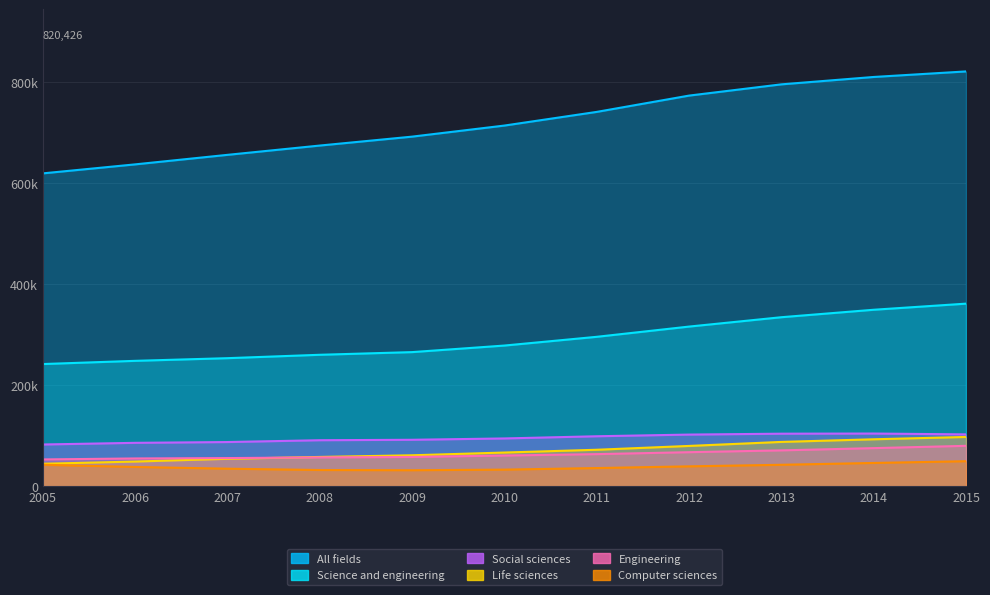

True or false: Social sciences and All fields intersect in this chart.

False